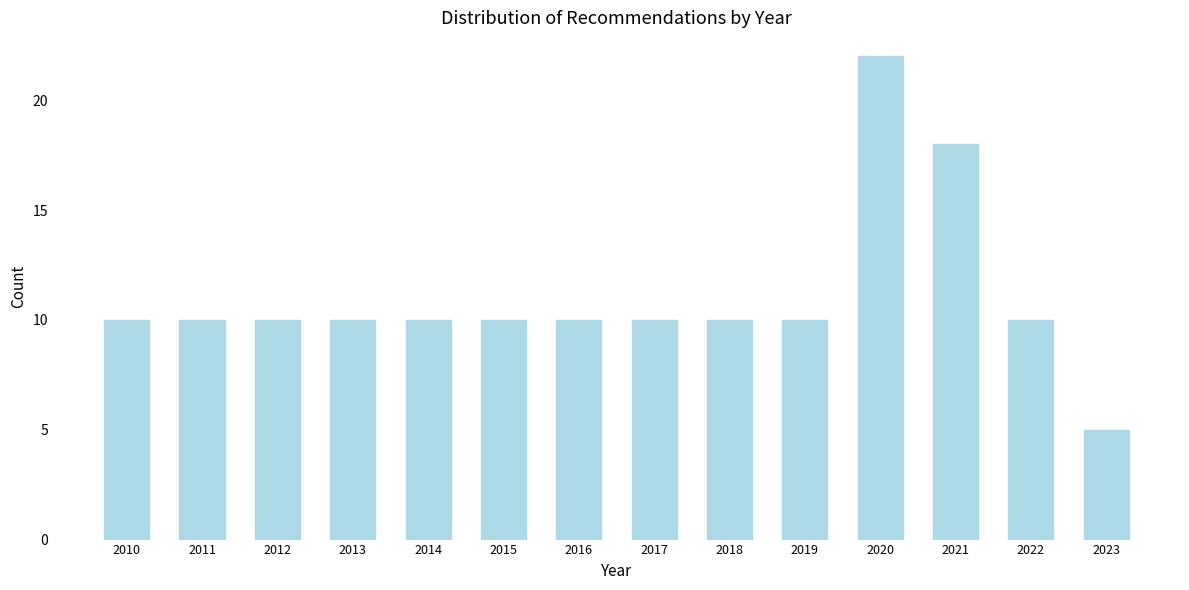

Reading left to right, transcribe all the data shown in this chart.

10	10	10	10	10	10	10	10	10	10	22	18	10	5